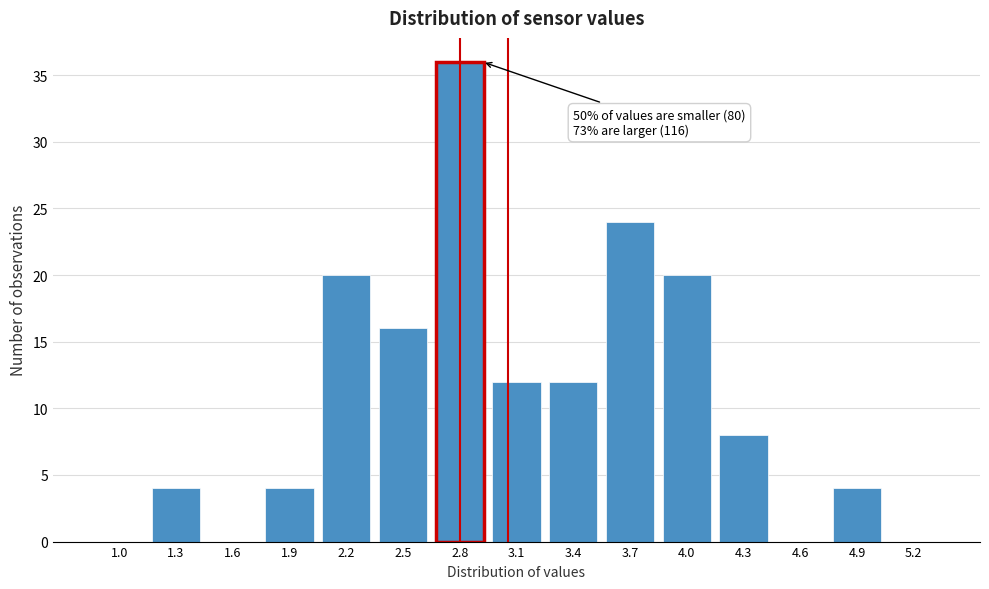

Reading left to right, transcribe all the data shown in this chart.

1.0=0	1.3=4	1.6=0	1.9=4	2.2=20	2.5=16	2.8=36	3.1=12	3.4=12	3.7=24	4.0=20	4.3=8	4.6=0	4.9=4	5.2=0